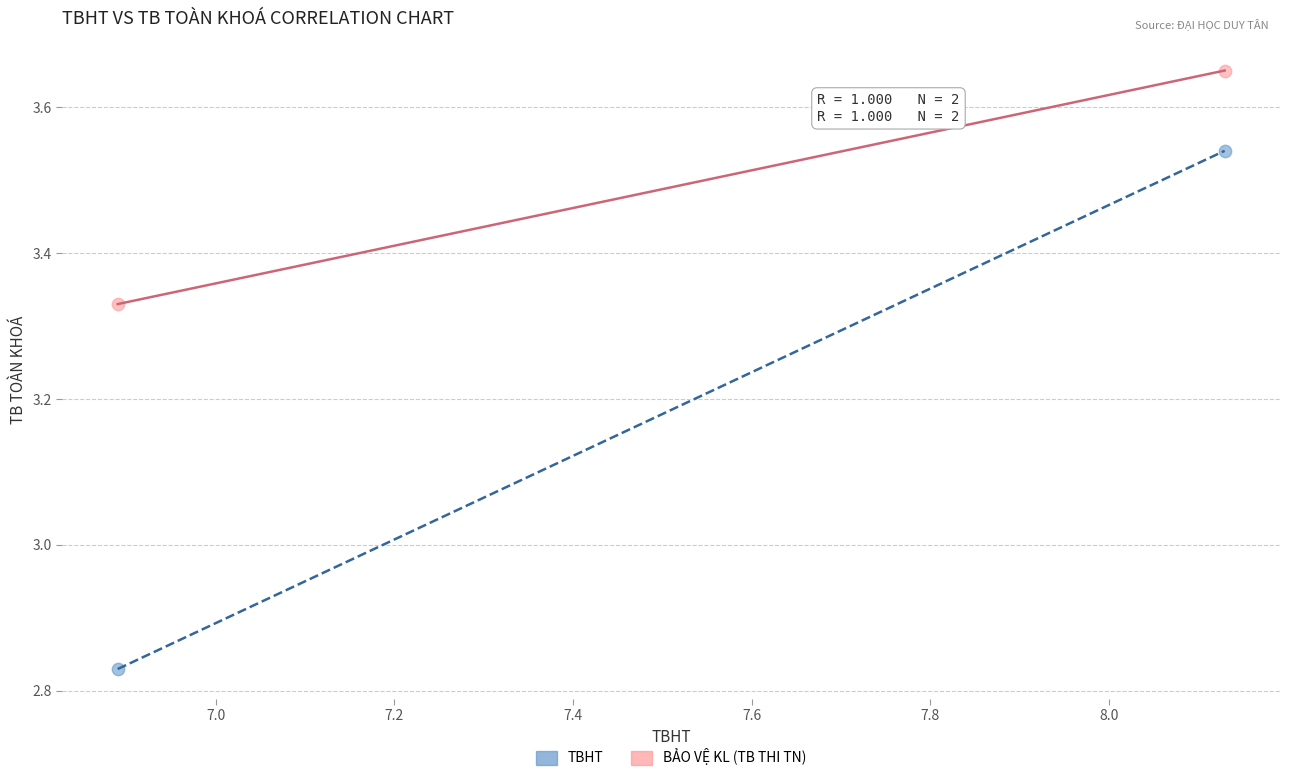

Across all data points, what is the range of Y values (max minus min)?

0.8